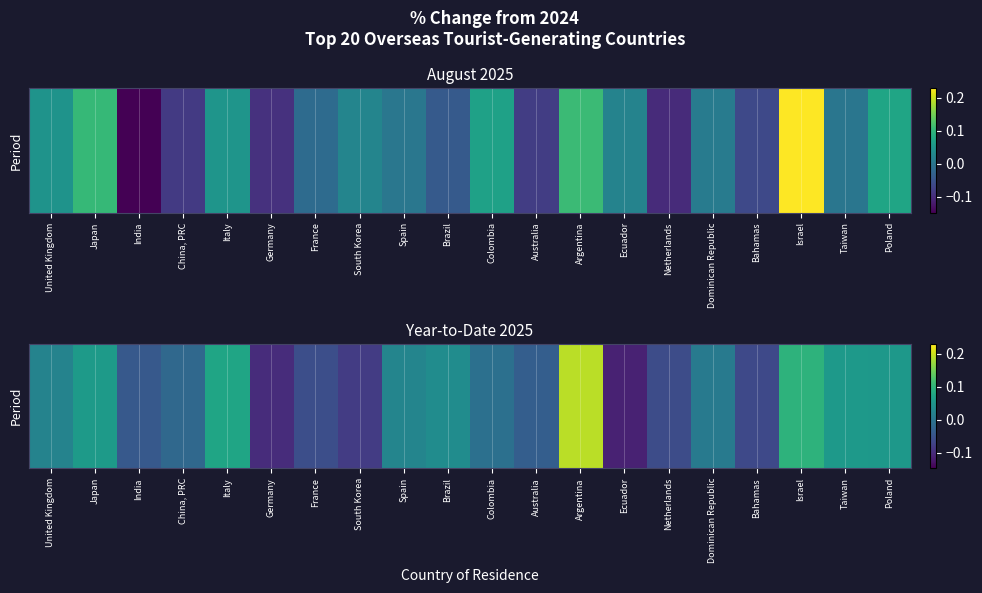

Where does the data first go above 0?

United Kingdom